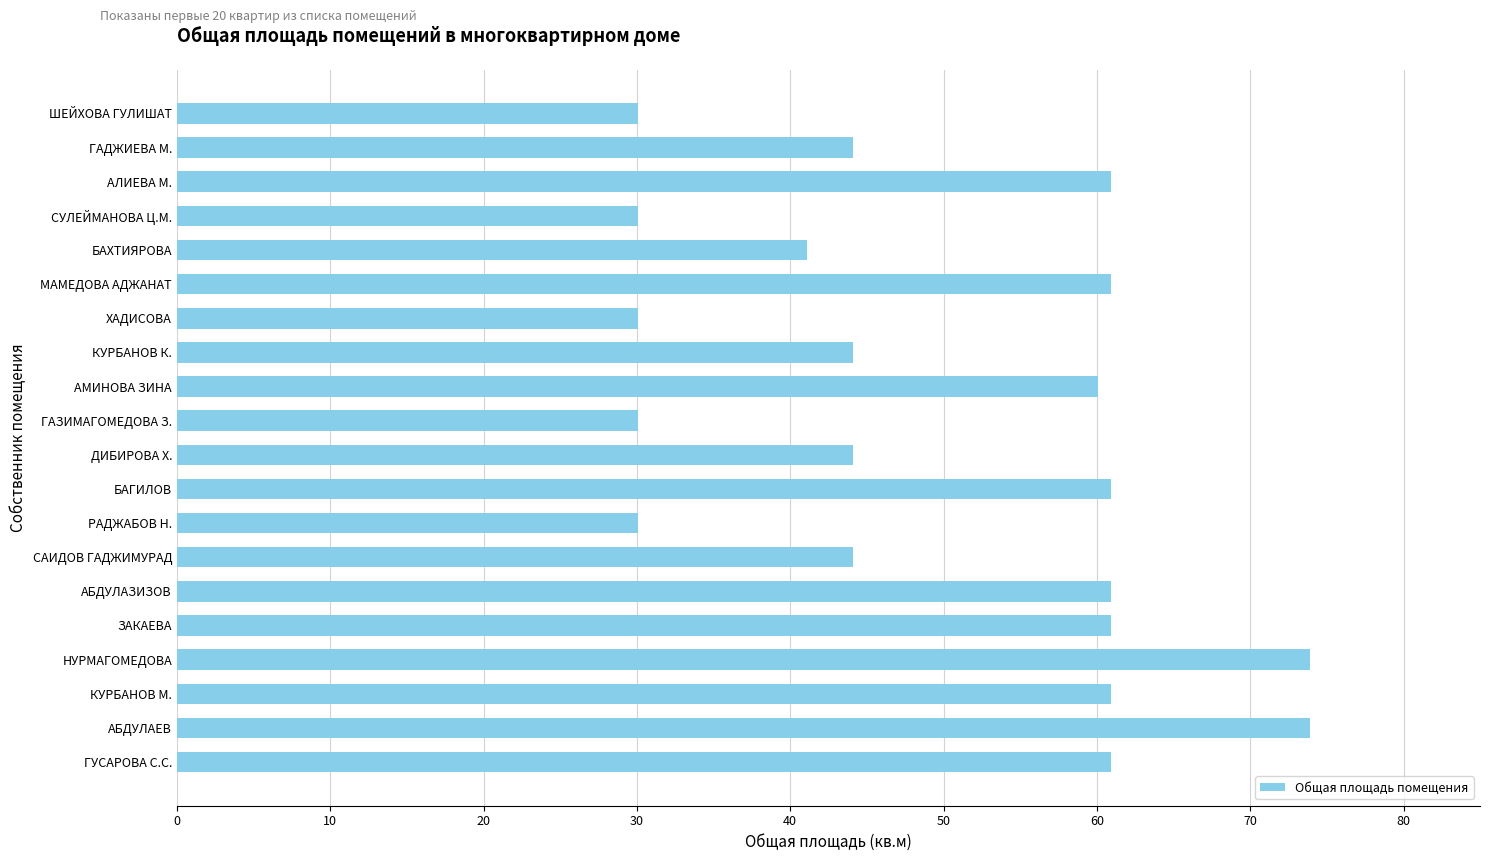

Approximately how many times larger is the value at КУРБАНОВ М. compared to ГАЗИМАГОМЕДОВА З.?

2.0